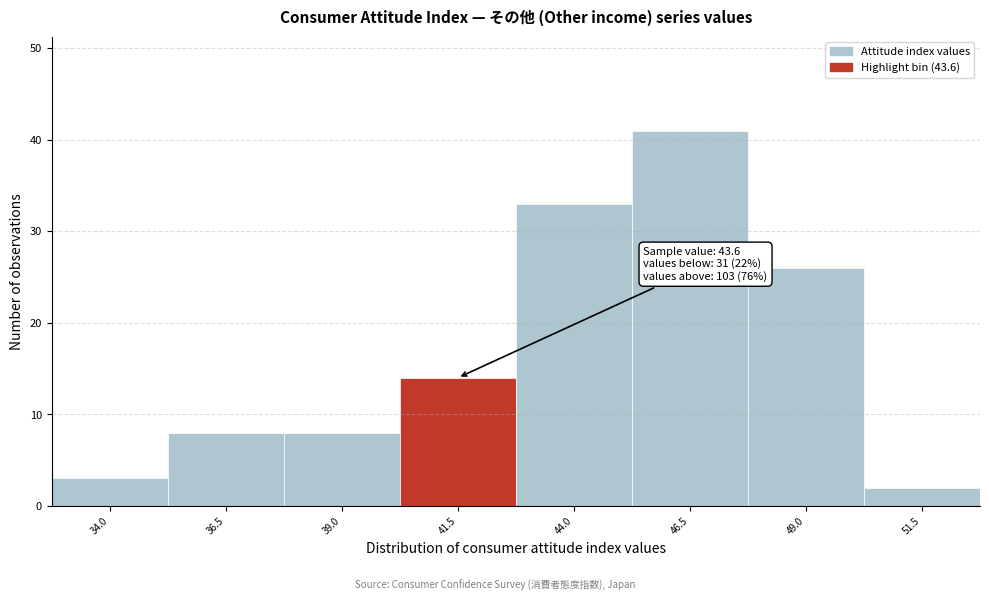

Reading left to right, extract all data points from this chart.

34.0=3	36.5=8	39.0=8	41.5=14	44.0=33	46.5=41	49.0=26	51.5=2